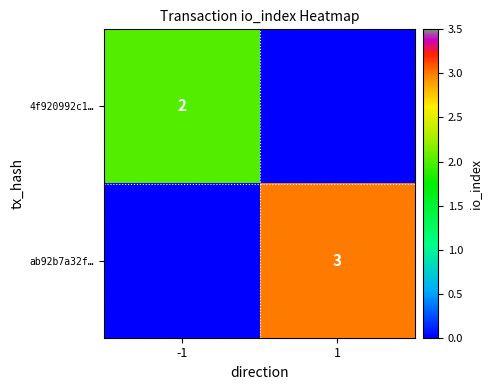

Is it true that ab92b7a32f… equals 3 at 1?

True